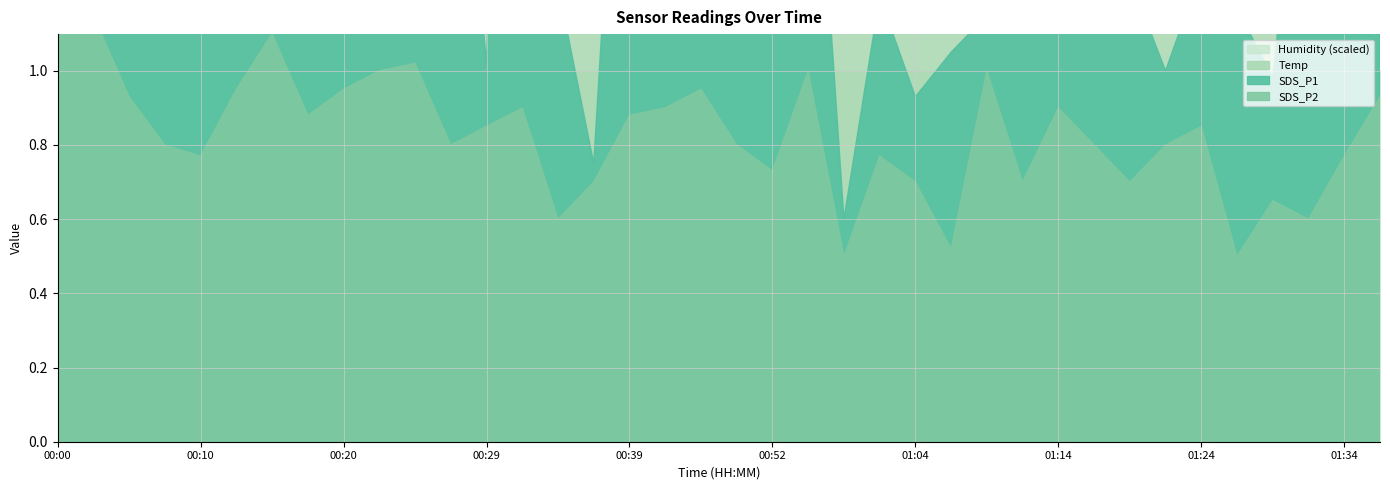

How many interior local peaks does the Temp series have?

2